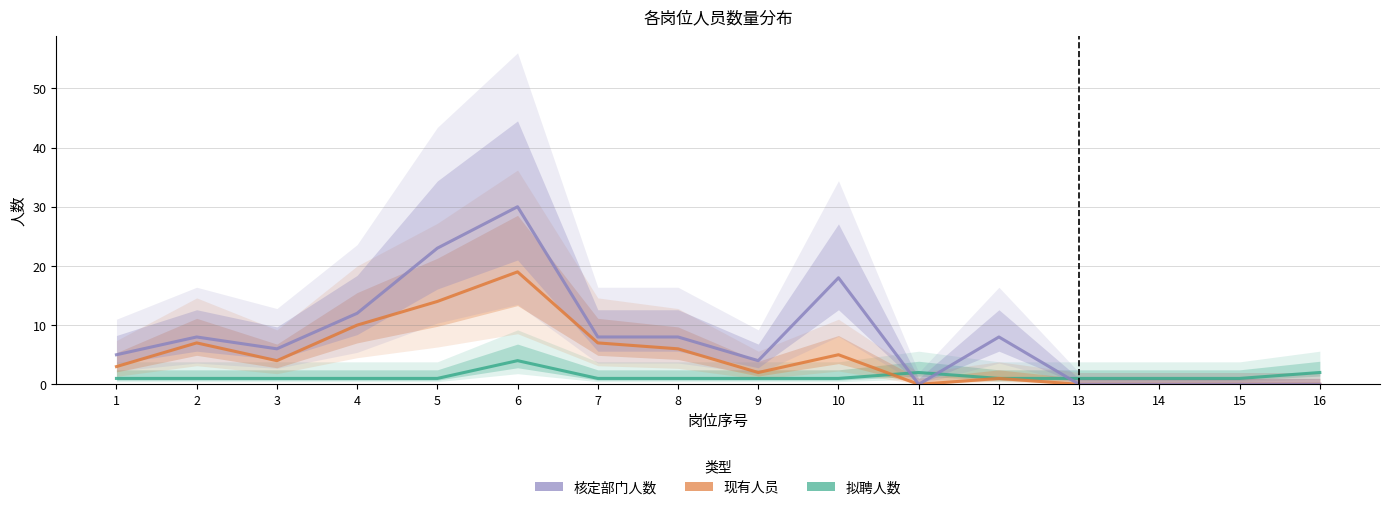

What is the sum of the 拟聘人数 values at 4 and 6?

5